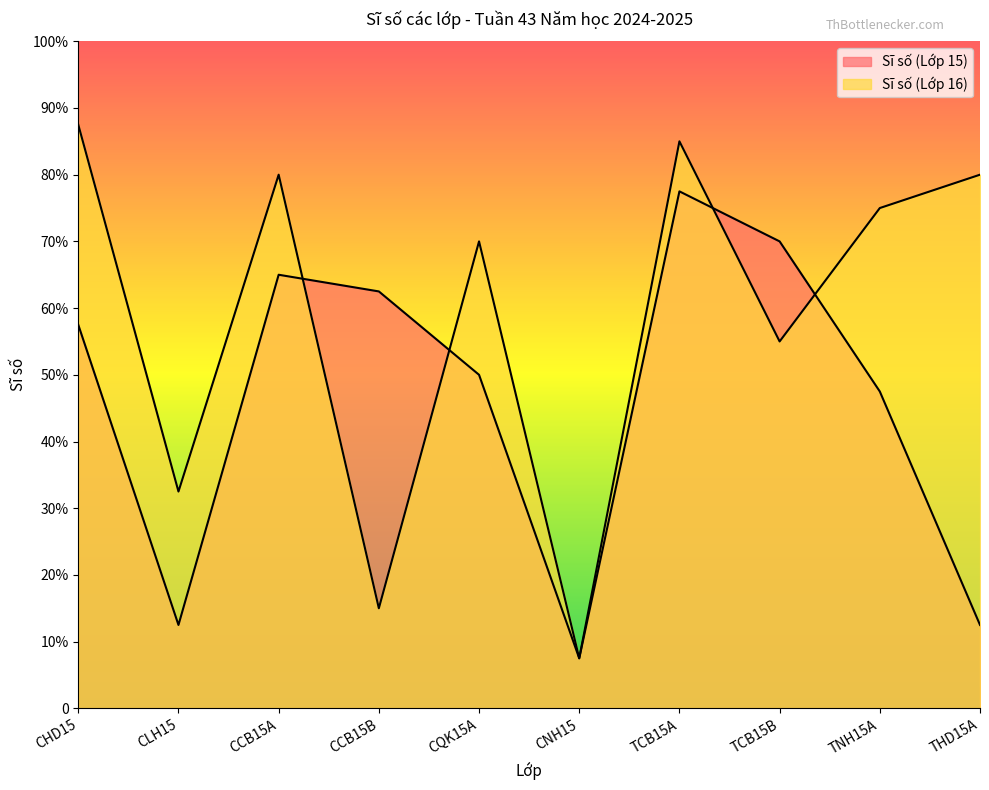

After their last crossing, which series has the higher values: Sĩ số (Lớp 15) or Sĩ số (Lớp 16)?

Sĩ số (Lớp 16)